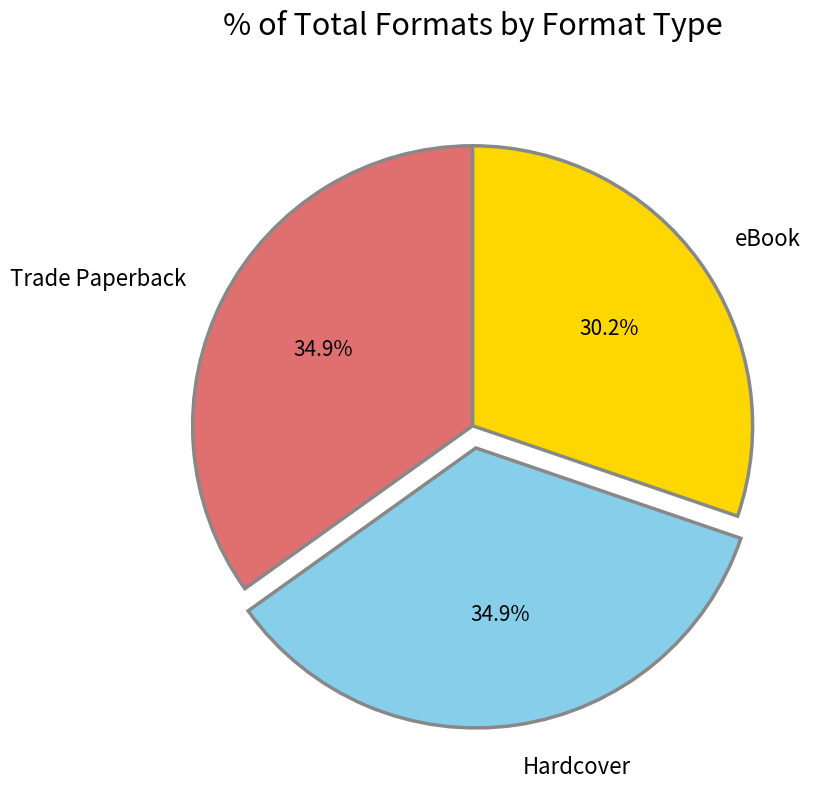

True or false: eBook accounts for 30% of the total.

True